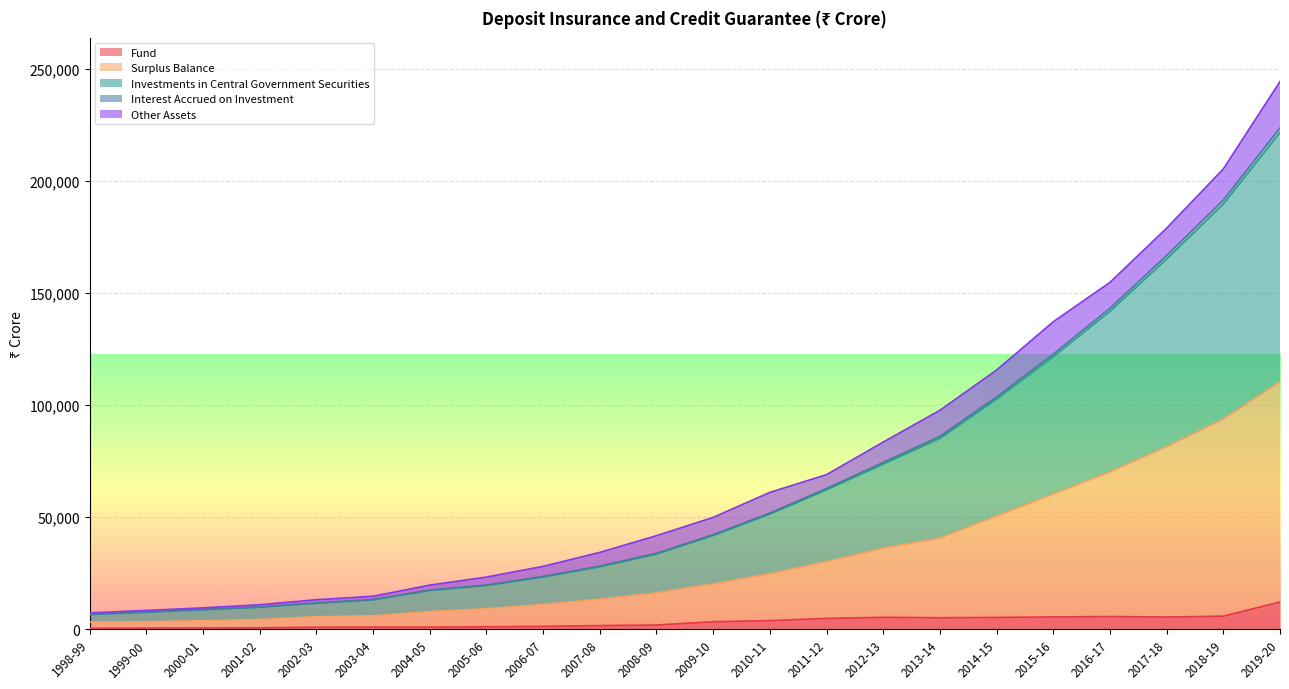

At how many categories does at least one series exceed 84993?

7